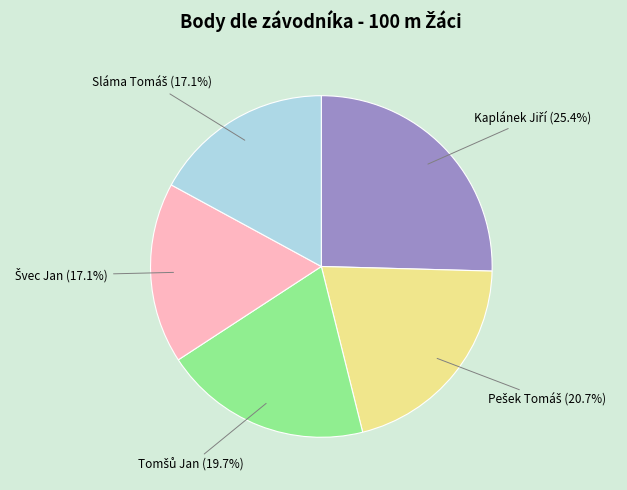

Is there a majority slice in this chart?

No